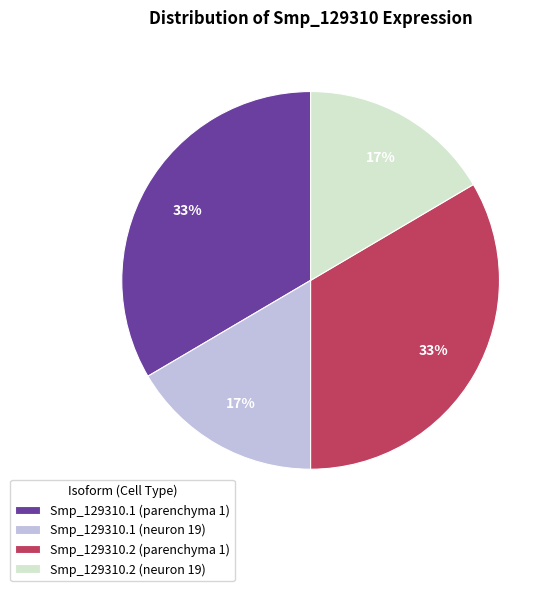

True or false: Smp_129310.2 (neuron 19) accounts for 2% of the total.

False